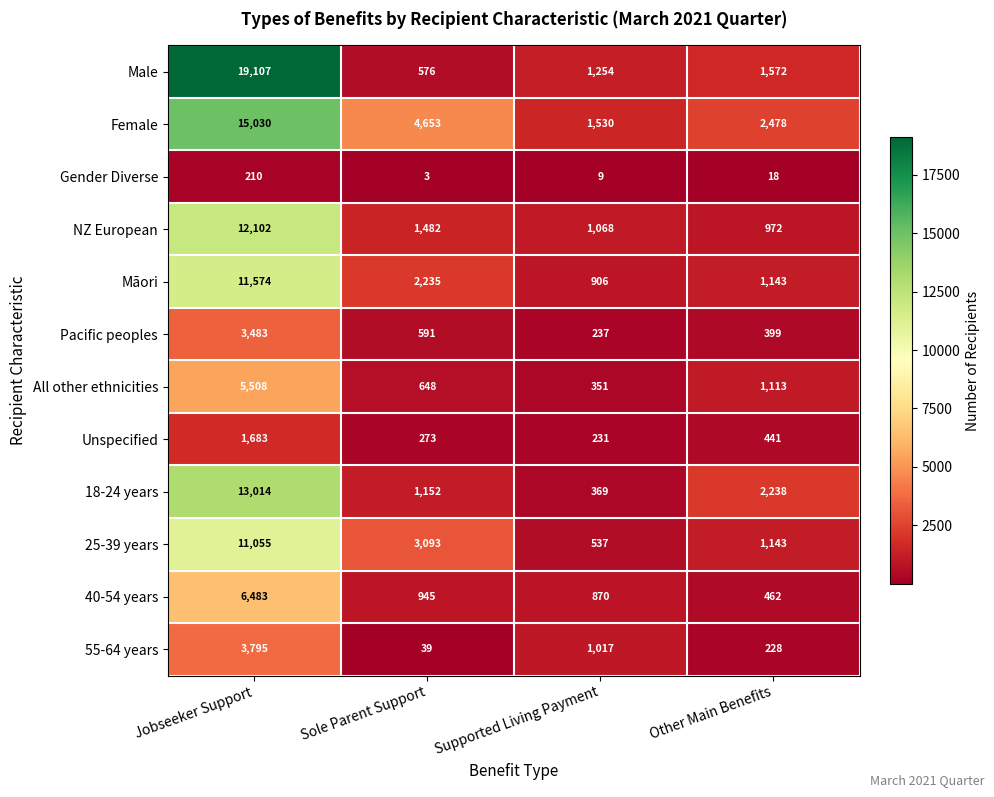

Which series changed the most between Sole Parent Support and Supported Living Payment?

Female